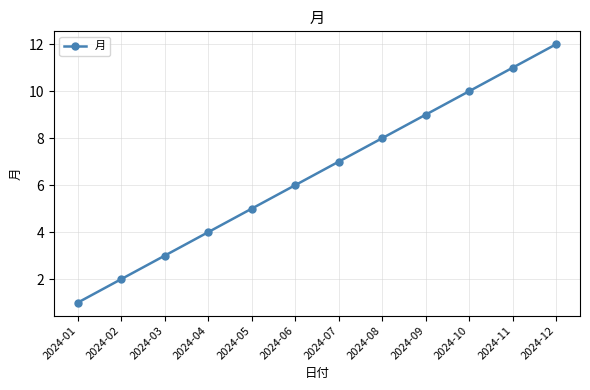

Is it true that the value at 2024-05 is 5?

True